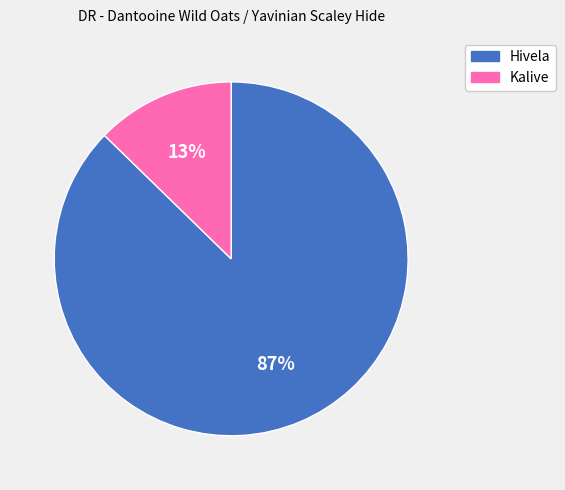

To the nearest percent, what is the combined percentage of Hivela and Kalive?

100%